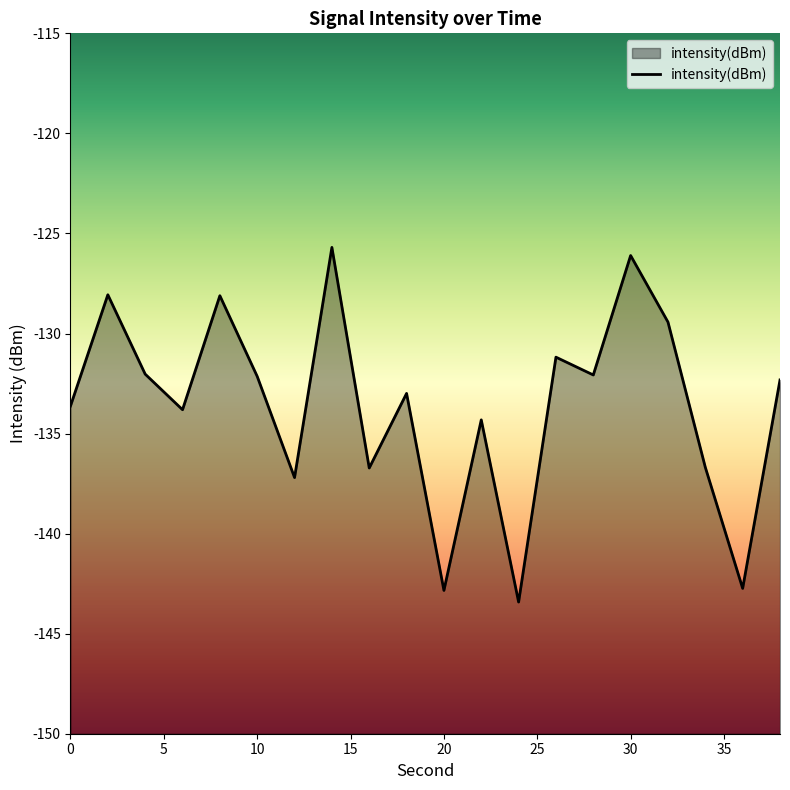

What is the difference between the second highest and minimum values?

17.3